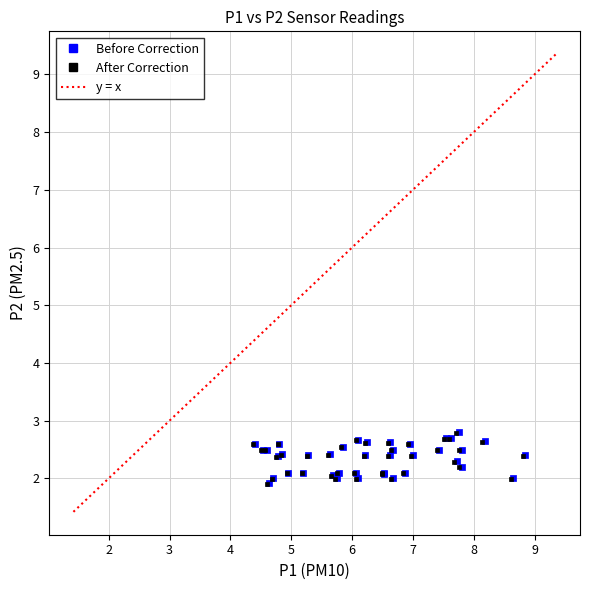

Which series has the largest Y range (max minus min)?

Before Correction